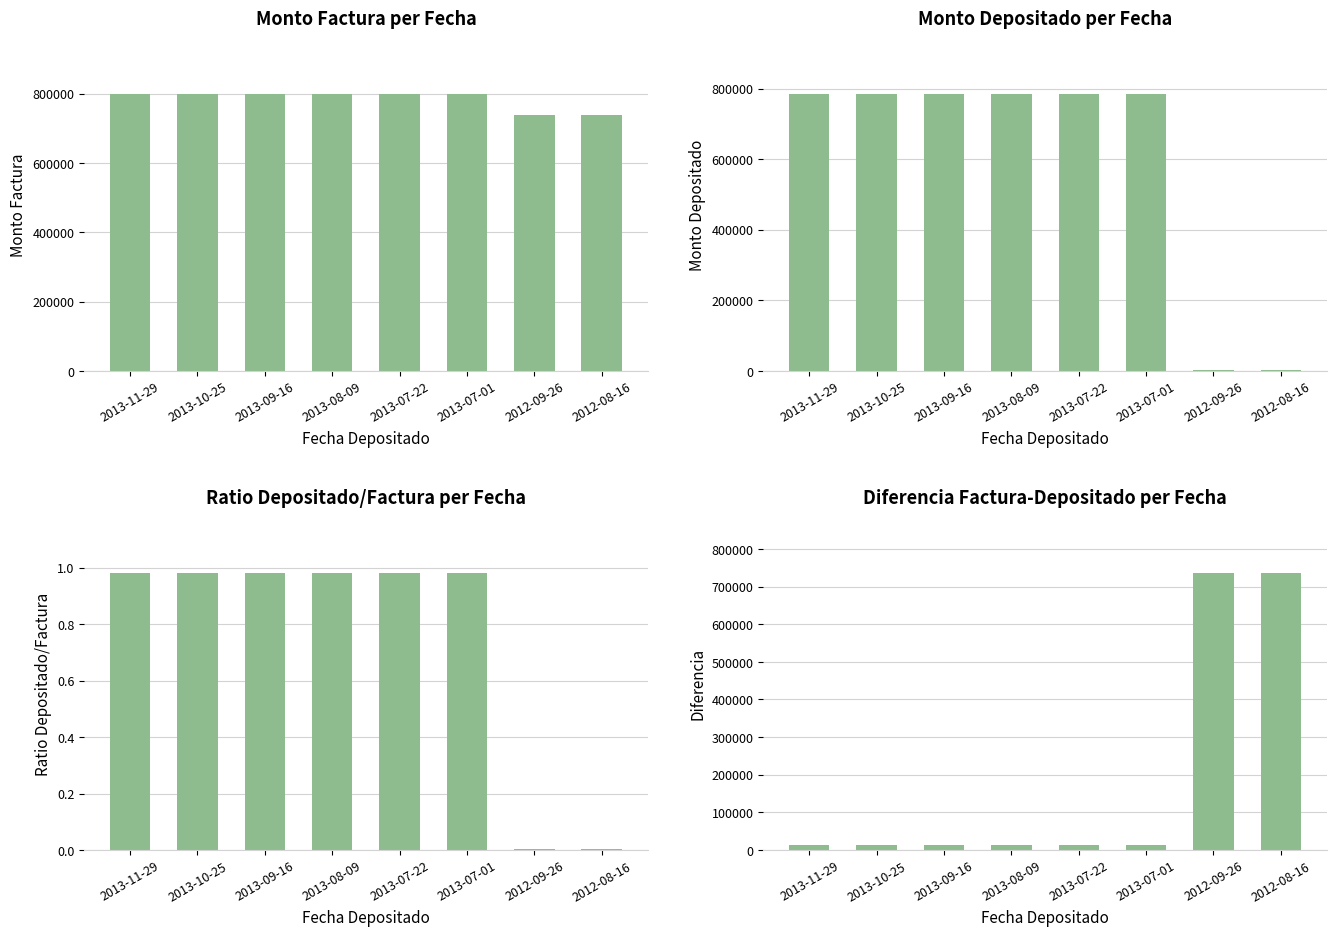

Reading right to left, transcribe all the data shown in this chart.

monto_factura: 2012-08-16=739286.0	2012-09-26=739286.0	2013-07-01=800000.0	2013-07-22=800000.0	2013-08-09=800000.0	2013-09-16=800000.0	2013-10-25=800000.0	2013-11-29=800000.0
monto_depositado_proveedor: 2012-08-16=2857.0	2012-09-26=2857.0	2013-07-01=785523.0	2013-07-22=785523.0	2013-08-09=785523.0	2013-09-16=785523.0	2013-10-25=785523.0	2013-11-29=785523.0
ratio_depositado_factura: 2012-08-16=0.0	2012-09-26=0.0	2013-07-01=1.0	2013-07-22=1.0	2013-08-09=1.0	2013-09-16=1.0	2013-10-25=1.0	2013-11-29=1.0
diferencia_factura_depositado: 2012-08-16=736429.0	2012-09-26=736429.0	2013-07-01=14477.0	2013-07-22=14477.0	2013-08-09=14477.0	2013-09-16=14477.0	2013-10-25=14477.0	2013-11-29=14477.0